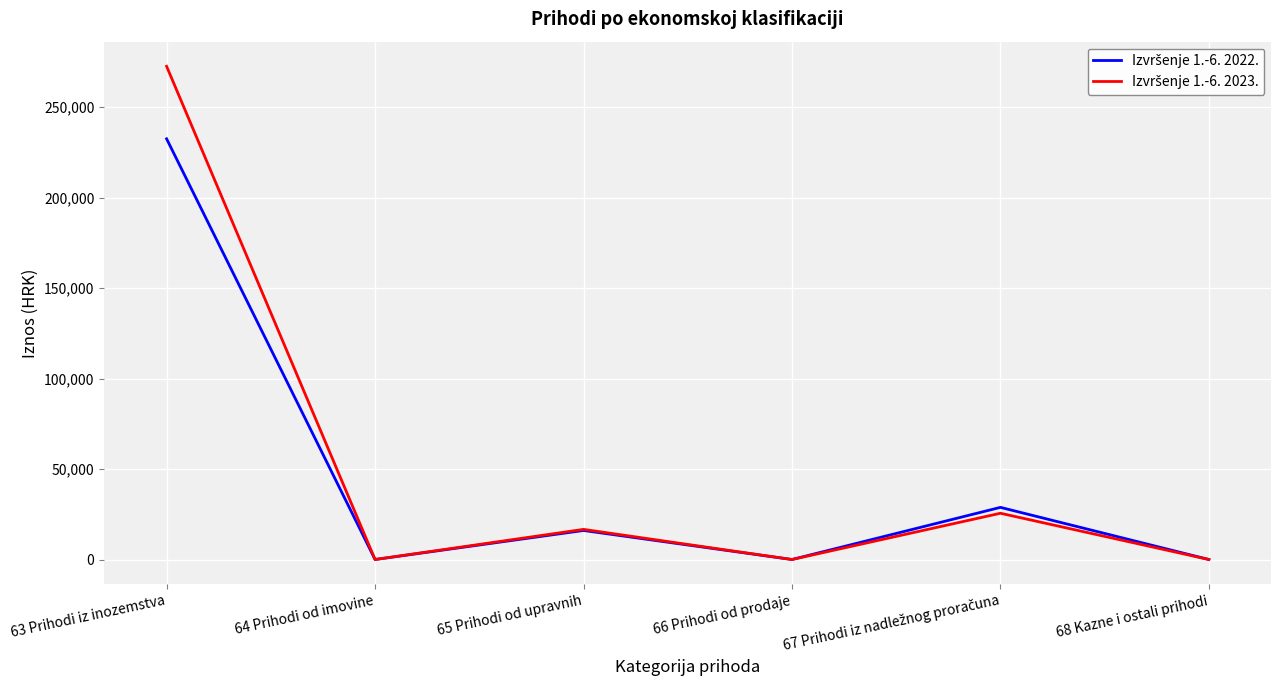

Which category has the highest value across all series?

63 Prihodi iz inozemstva